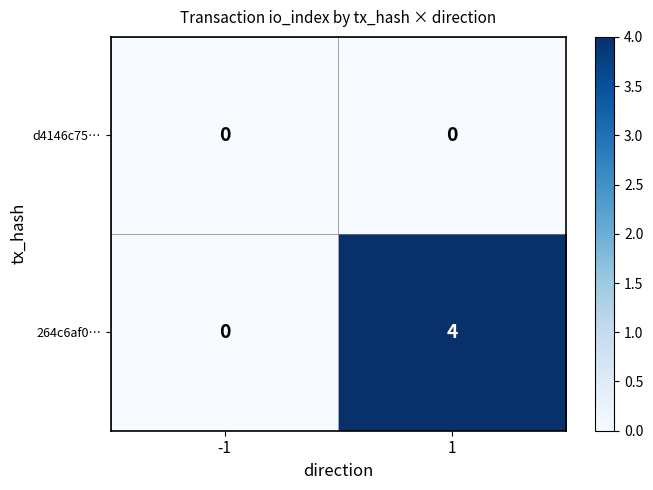

Reading left to right, what are all the values shown in this chart?

d4146c75…: 0	0
264c6af0…: 0	4